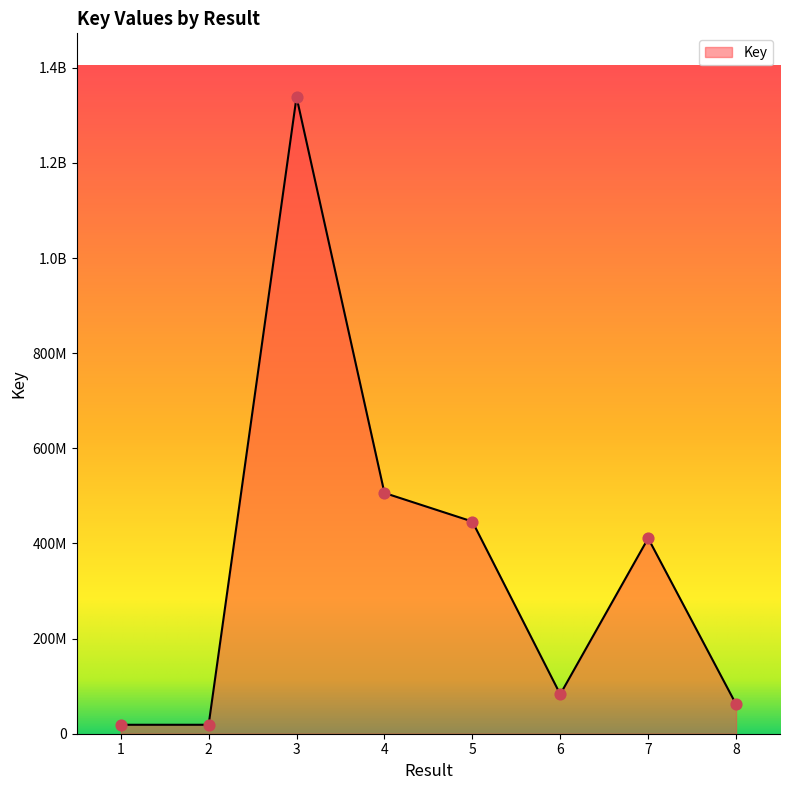

Approximately how many times larger is the value at 4 compared to 1?

26.9